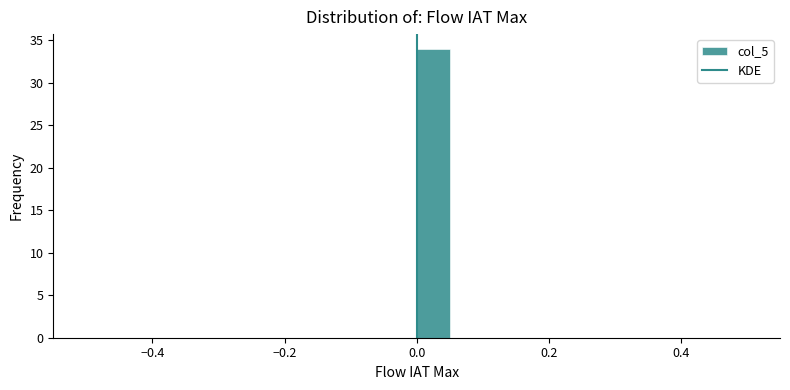

Around what value on the x-axis is the tallest bar? Give the approximate position of its centre, as read against the axis.

0.02